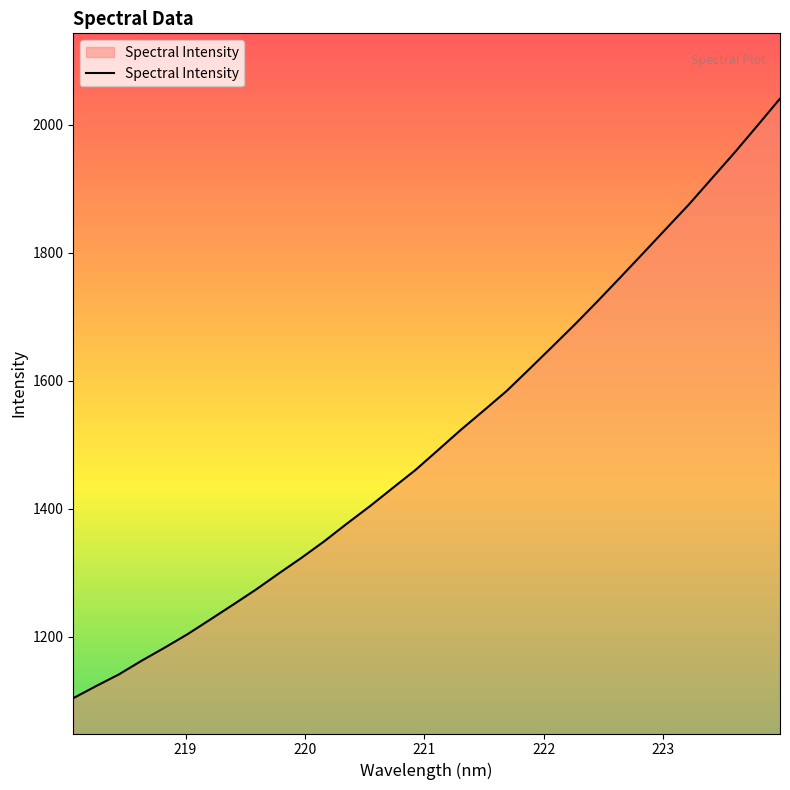

What is the minimum value shown in the chart?

1103.7